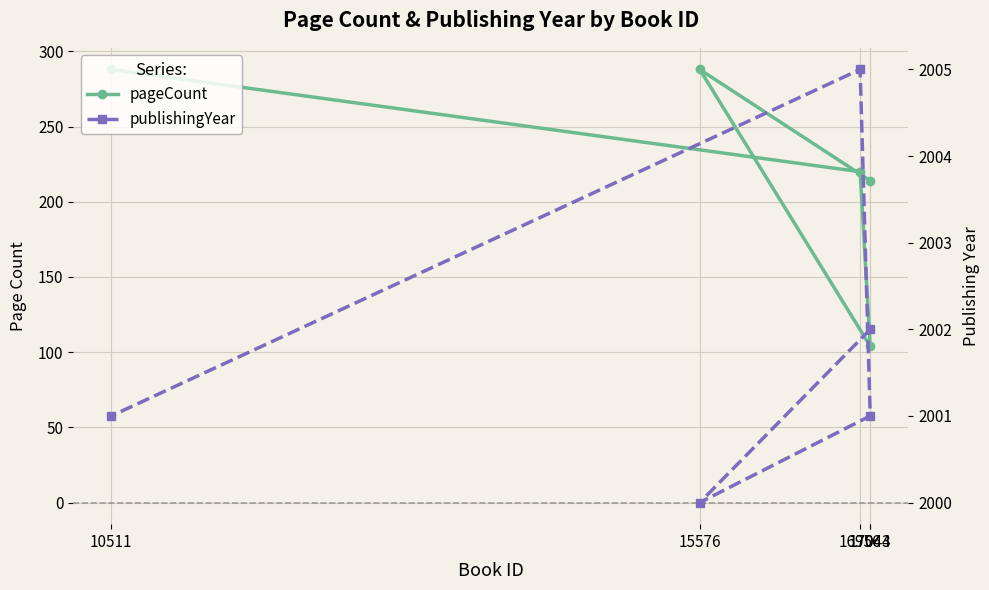

True or false: pageCount and publishingYear cross at least once.

False